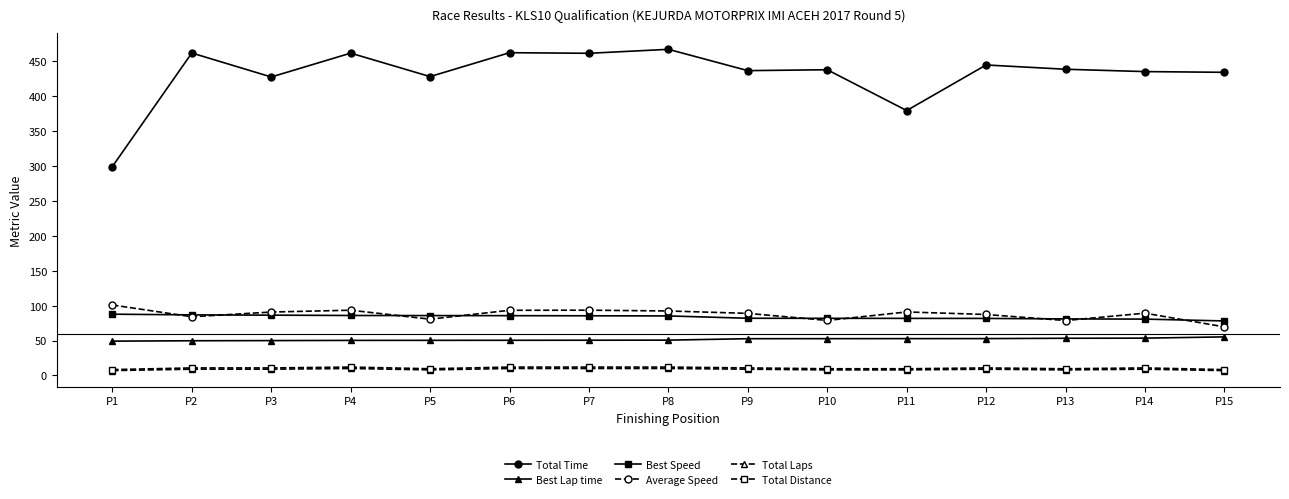

What is the difference between the Best Lap time values at P4 and P13?

3.0